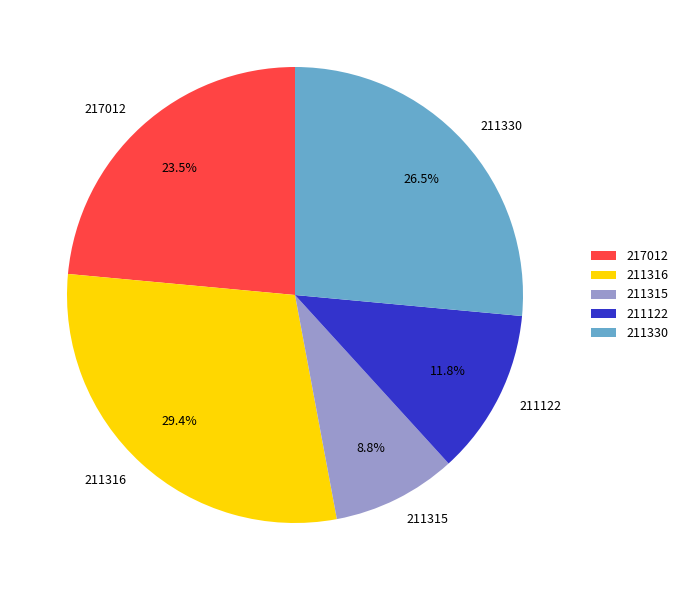

Count the number of slices in the pie.

5